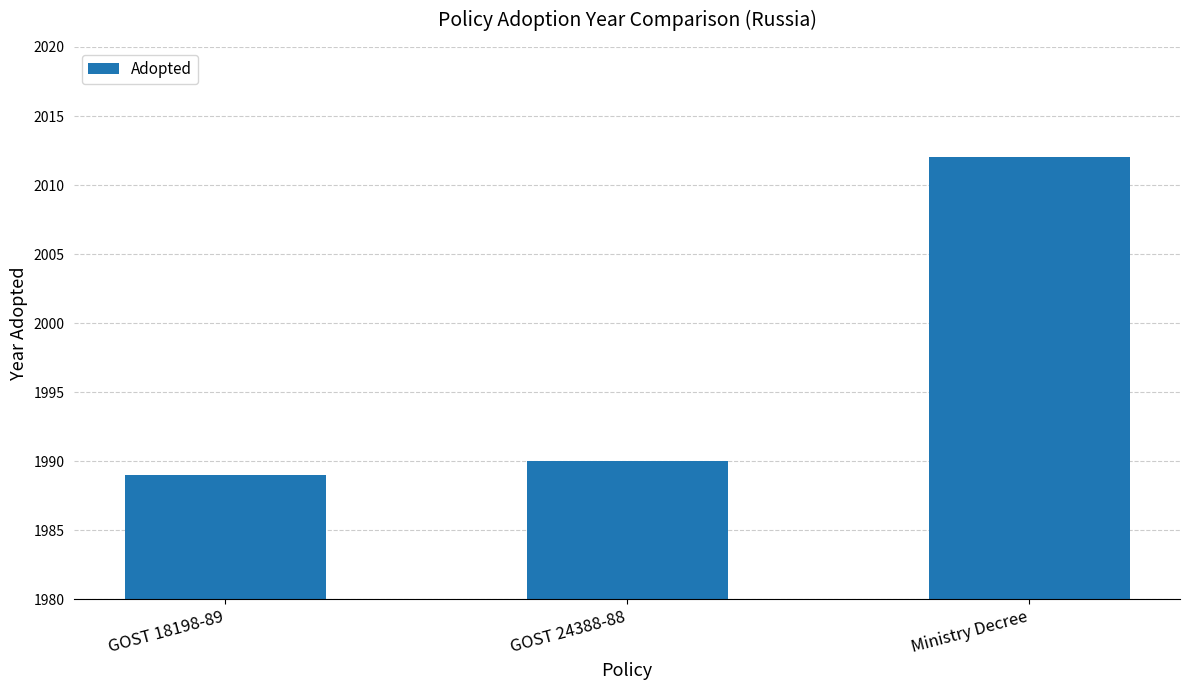

What is the change in value from GOST 18198-89 to Ministry Decree?

+23